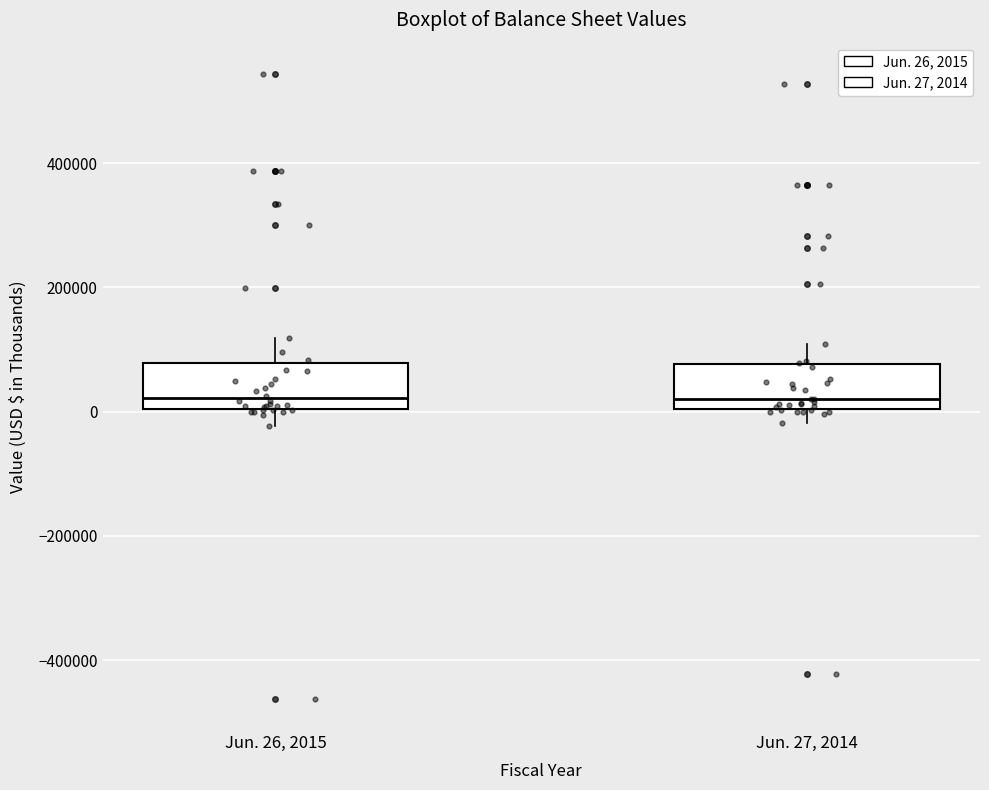

Reading left to right, transcribe this box plot: for each box, give where its median line is, the range the box spans, and where its two whiskers end, as read against the y-axis. The values are not printed on the chart, so give them approximately, as read against the axis.

Jun. 26, 2015: median 20000, box 0 to 80000, whiskers -20000 to 120000
Jun. 27, 2014: median 20000, box 0 to 80000, whiskers -20000 to 100000